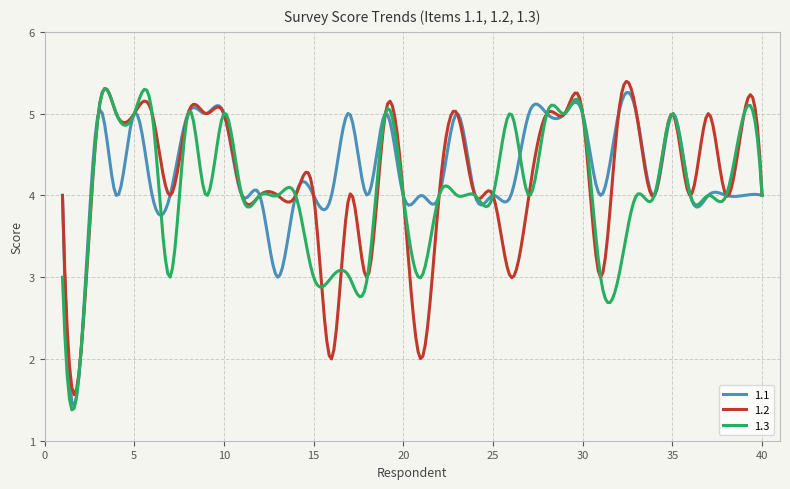

True or false: 1.1 and 1.2 intersect in this chart.

True